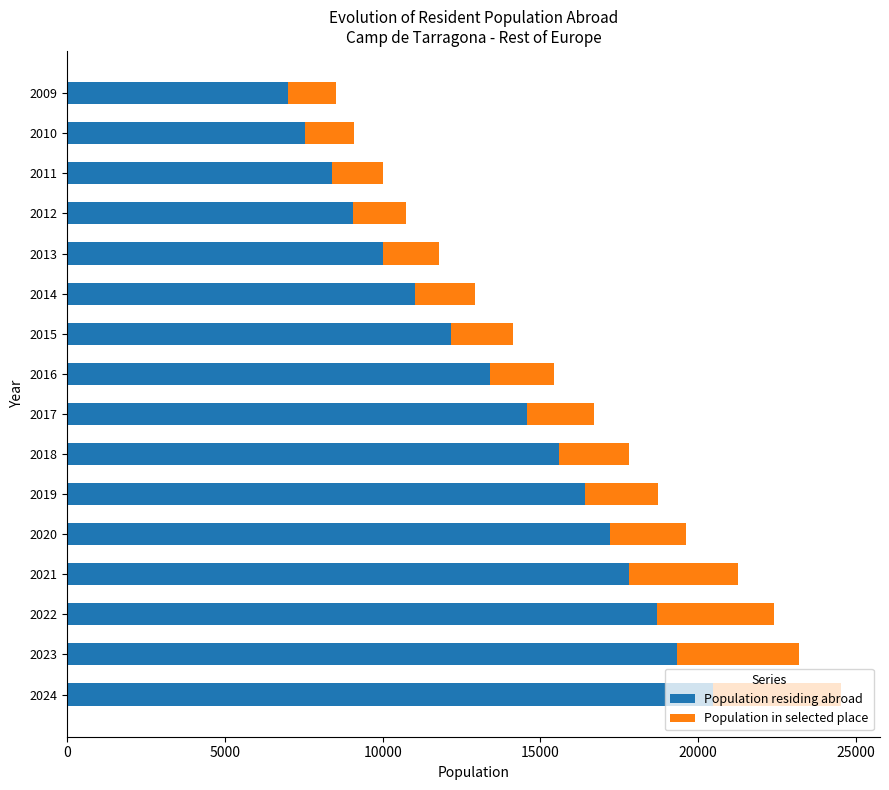

At which category is the sum across all series the highest?

2024